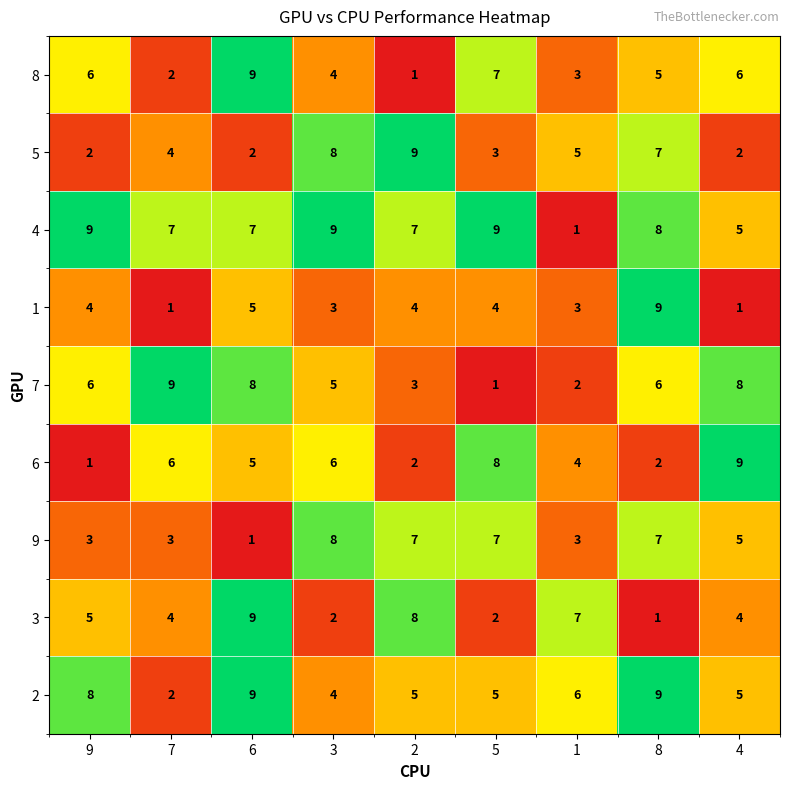

The 8 series shows 9 at 6. True or false?

True